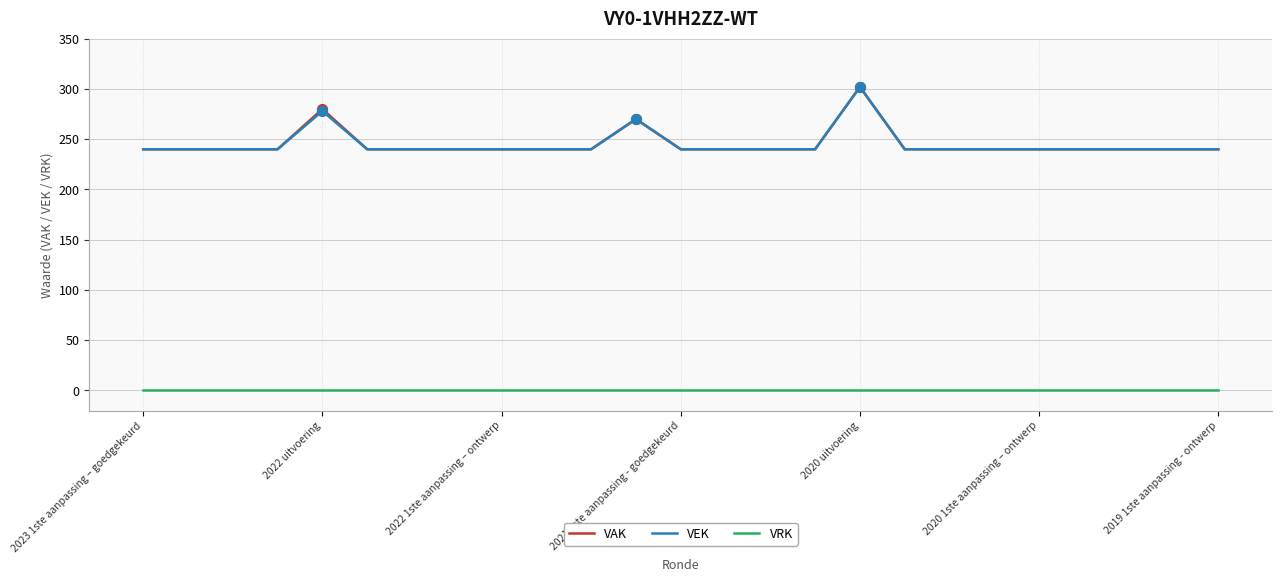

True or false: VRK and VAK intersect in this chart.

False